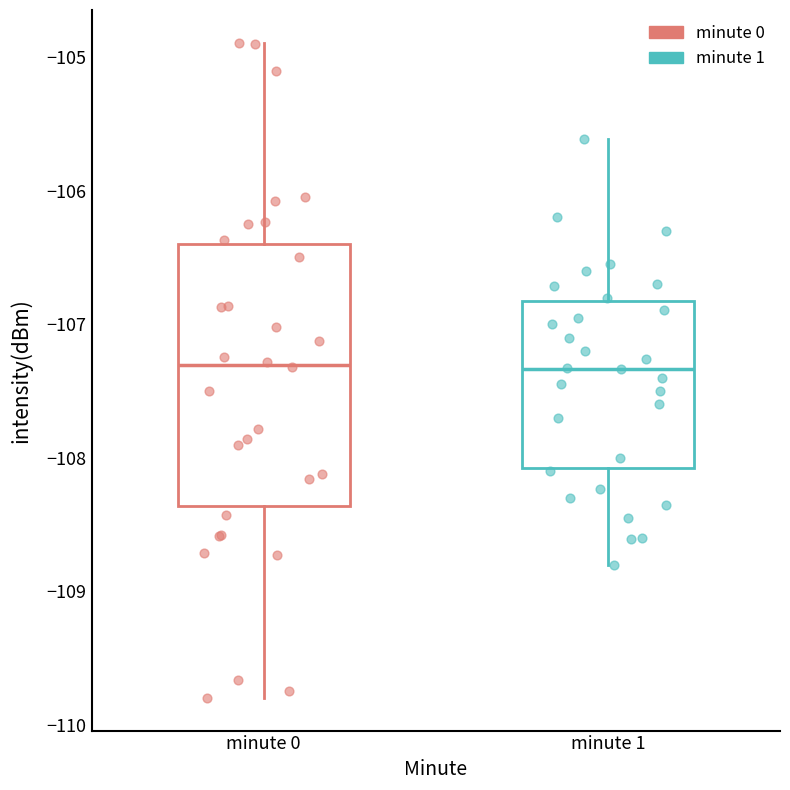

Reading left to right, read every box against the y-axis: the position of its median line, the range the box covers, and the ends of its whiskers. The values are not printed on the chart, so give them approximately, as read against the axis.

minute 0: median -107.3, box -108.4 to -106.4, whiskers -109.8 to -104.9
minute 1: median -107.3, box -108.1 to -106.8, whiskers -108.8 to -105.6